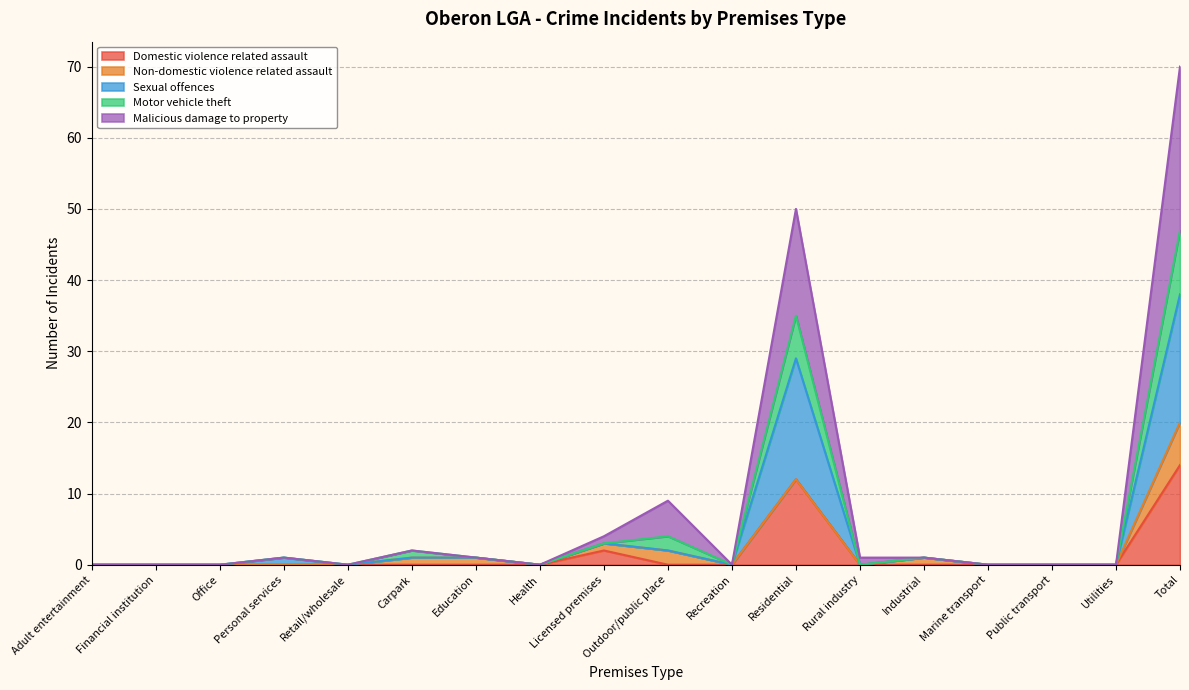

Where is Sexual offences nearest to the value 19?

Residential